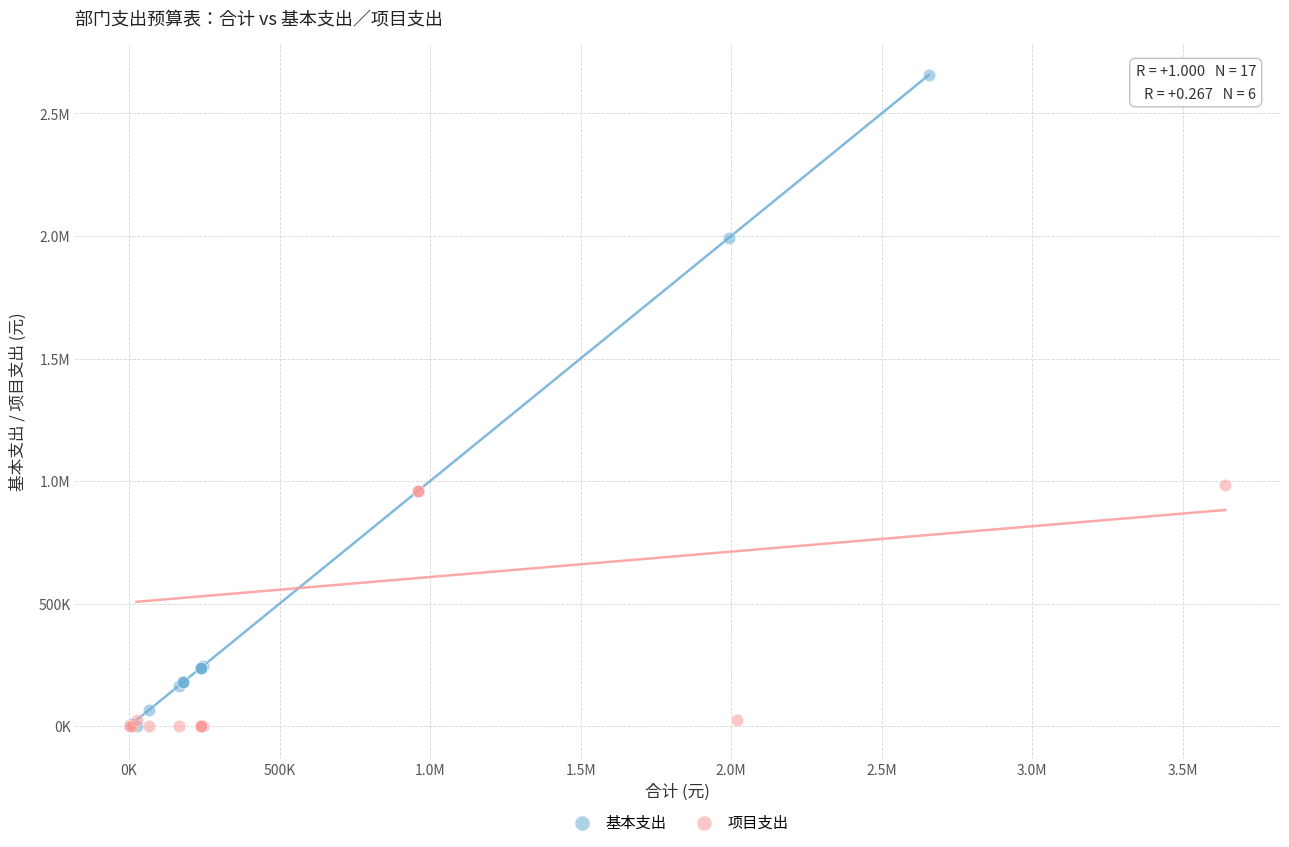

What are all the series names shown in the legend?

基本支出, 项目支出